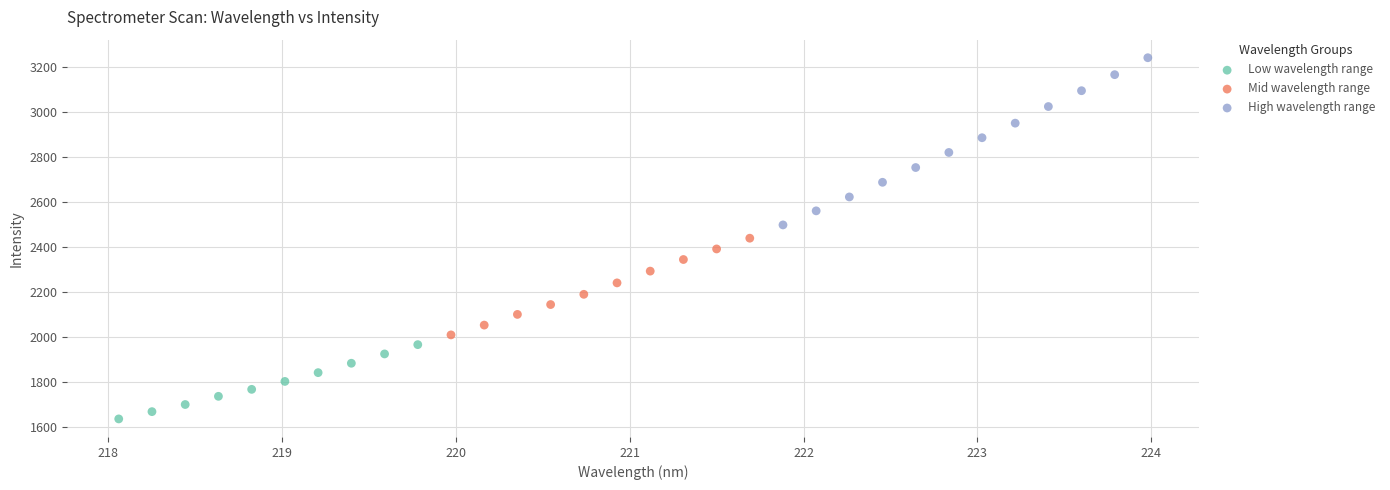

Which series reaches the maximum Y coordinate?

High wavelength range